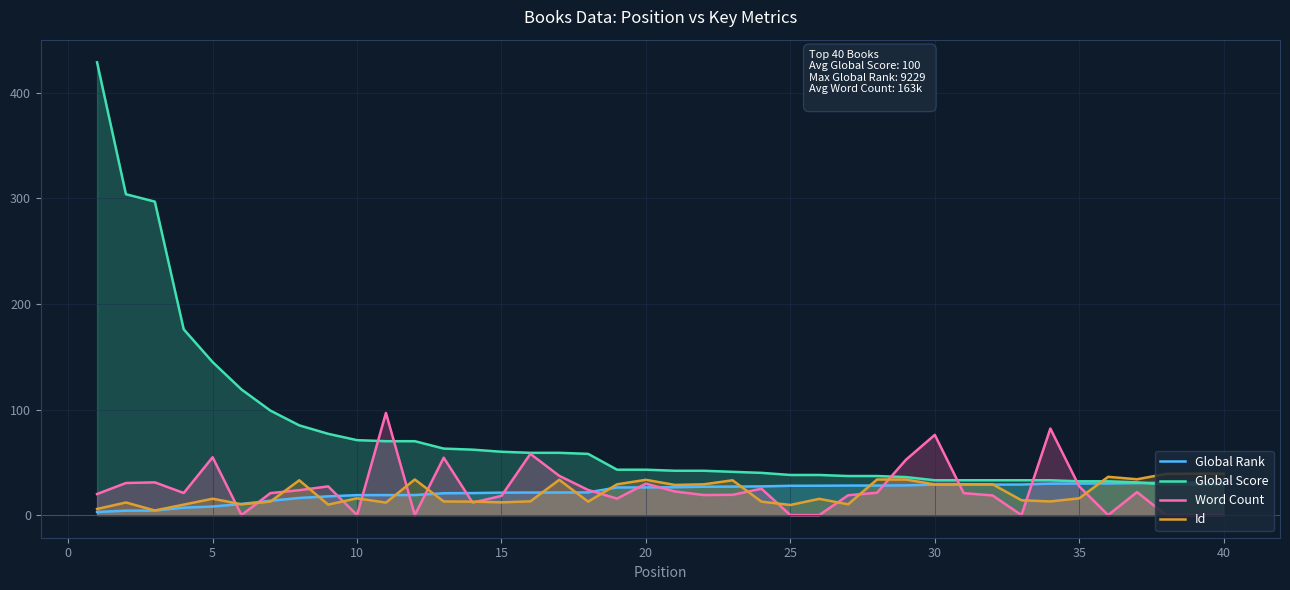

What is the highest value of the Word Count series?

96.8